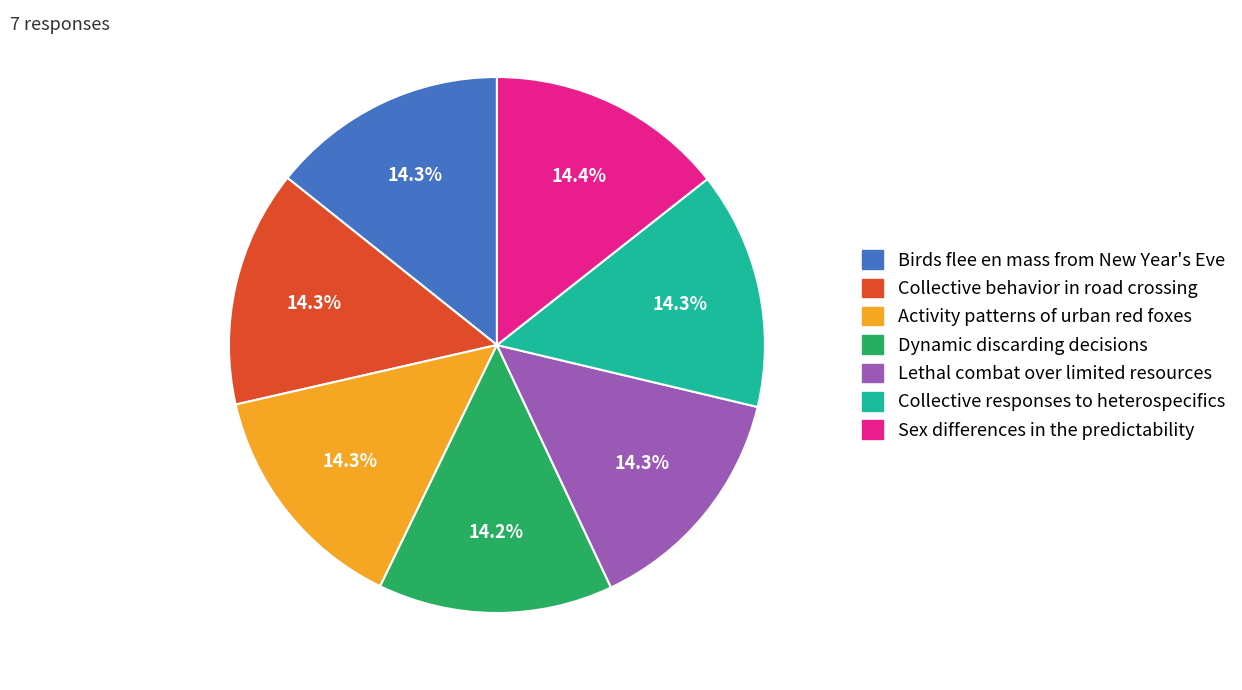

The Activity patterns of urban red foxes slice represents 14% of the pie. True or false?

True